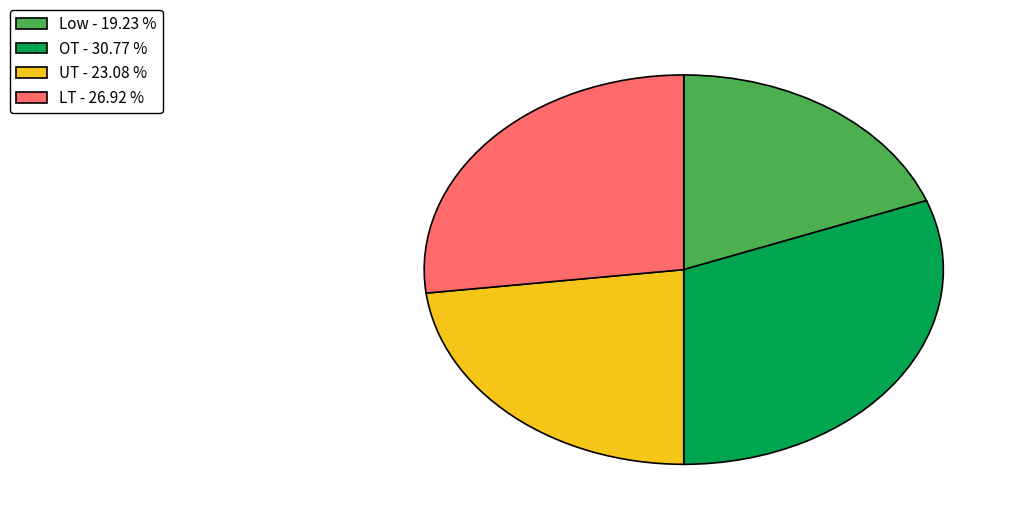

Rank the categories by value from highest to lowest.

OT, LT, UT, Low